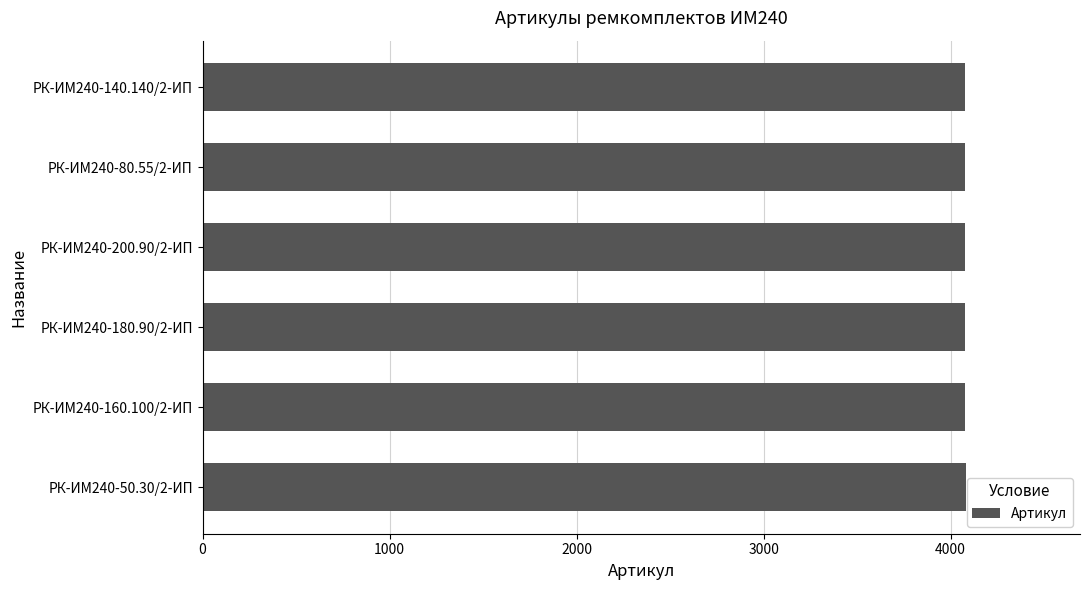

Is it true that the value at РК-ИМ240-50.30/2-ИП is 6018?

False